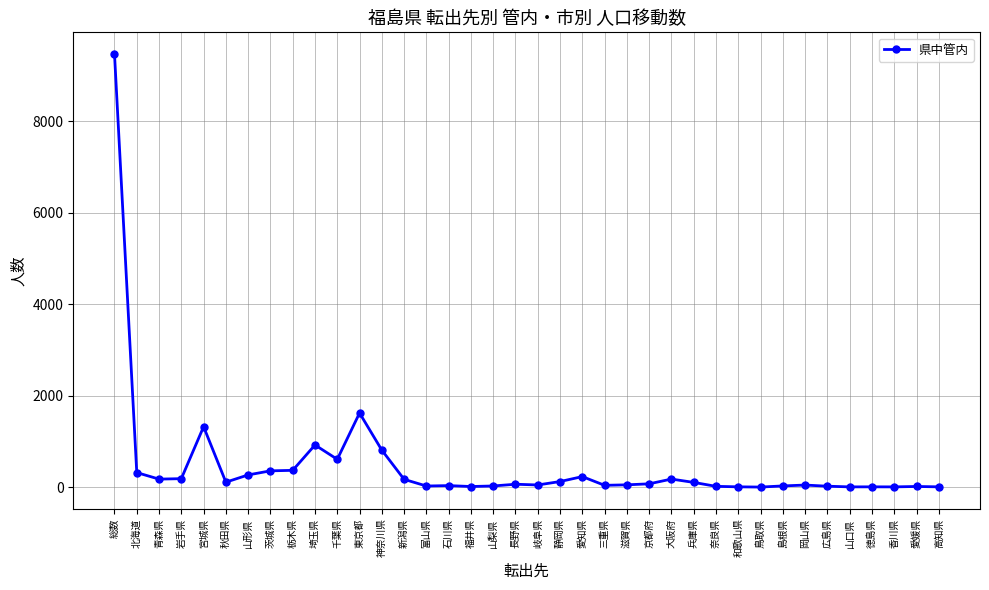

What value does the data have at 新潟県, to the nearest 10?

170